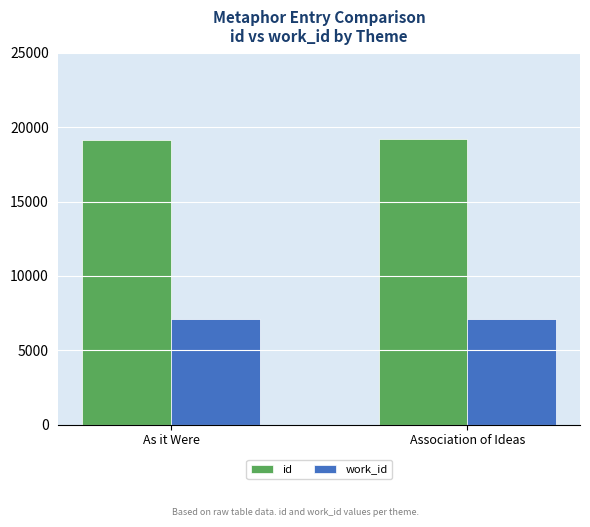

The work_id series shows 7094 at Association of Ideas. True or false?

True